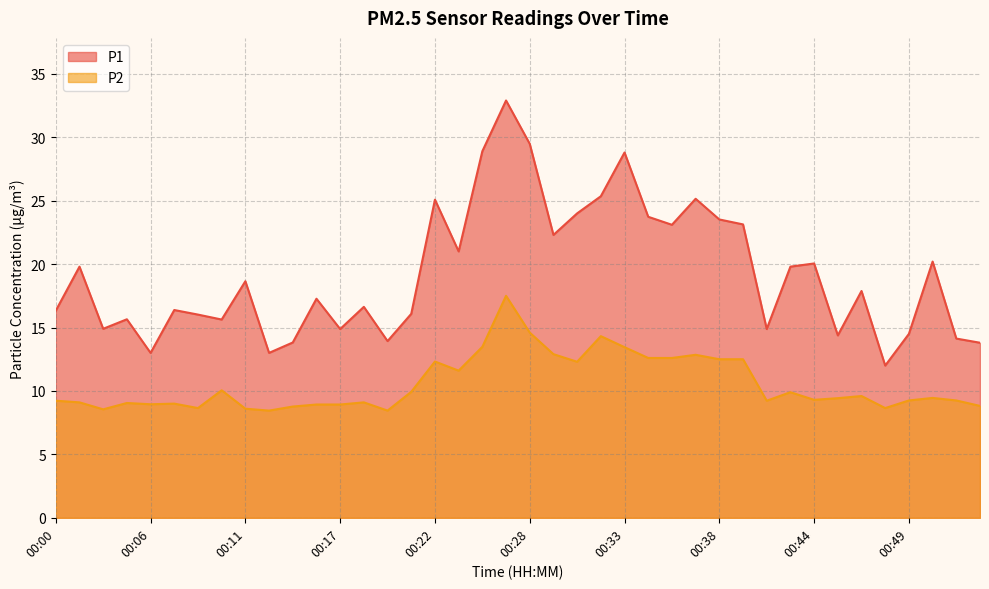

The value of P1 at 00:36 is 32.1. True or false?

False